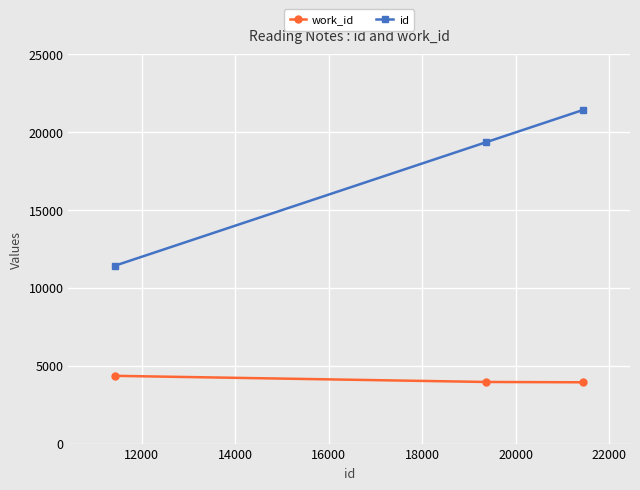

At how many categories does at least one series exceed 10769?

3